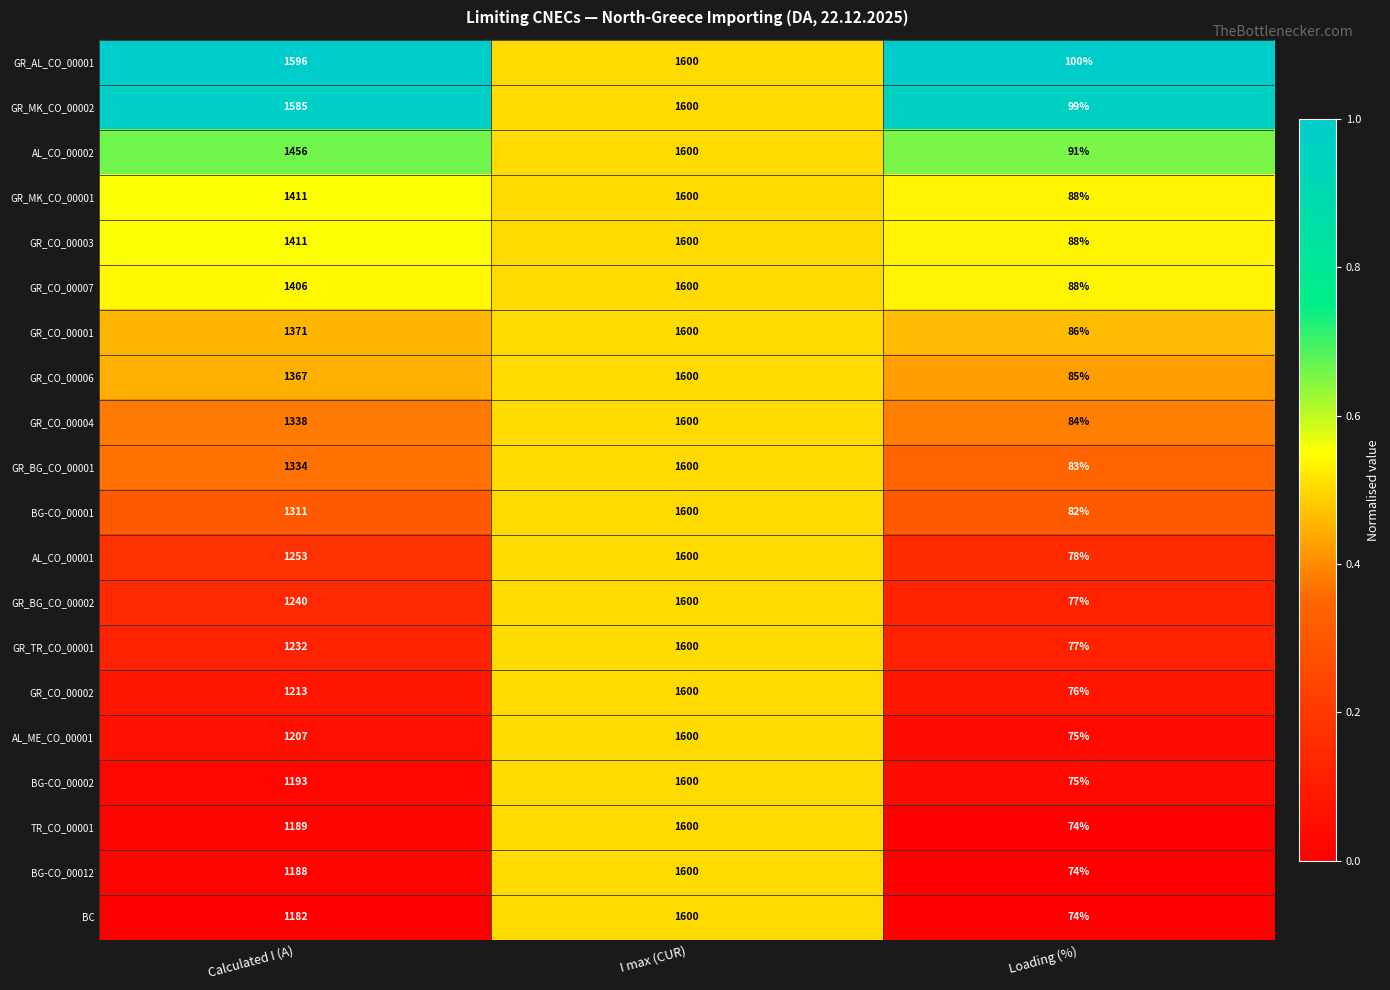

What is the spread (max minus min) of values at Loading (%)?

26